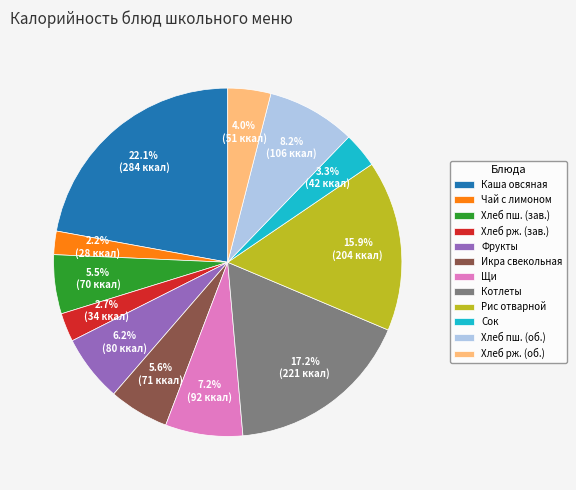

Between Котлеты and Щи, which is larger?

Котлеты